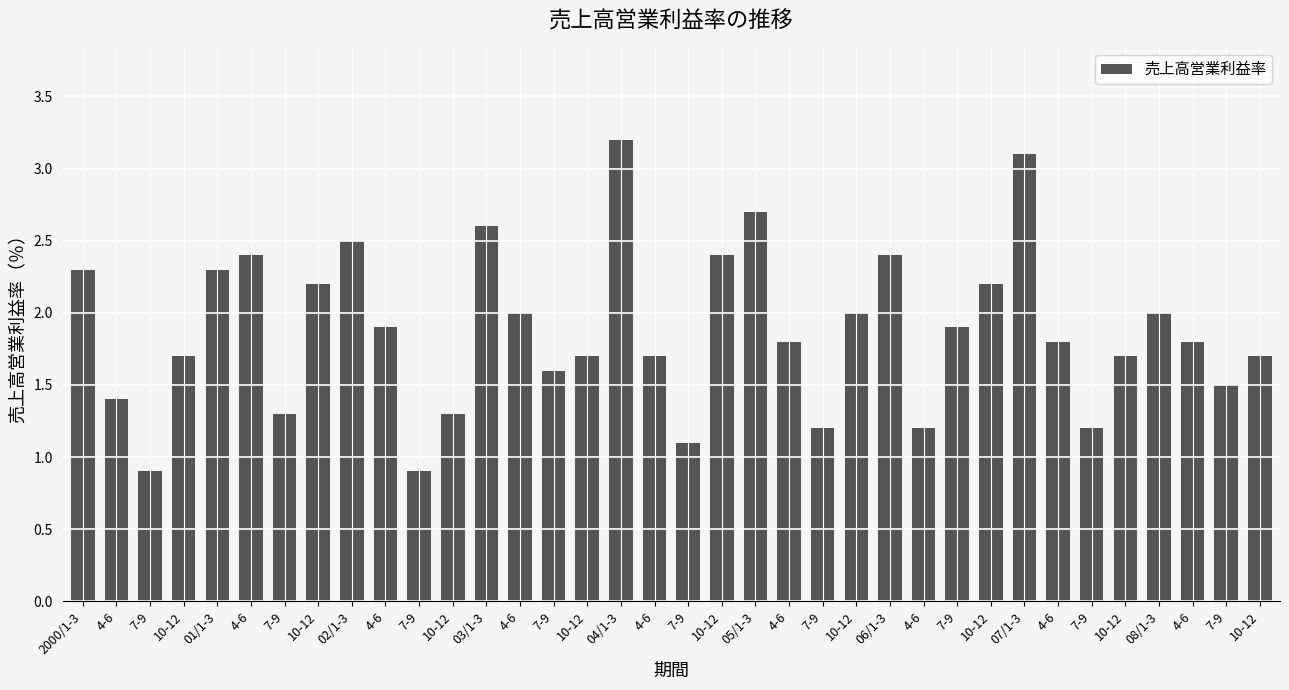

What is the smallest value displayed?

0.9